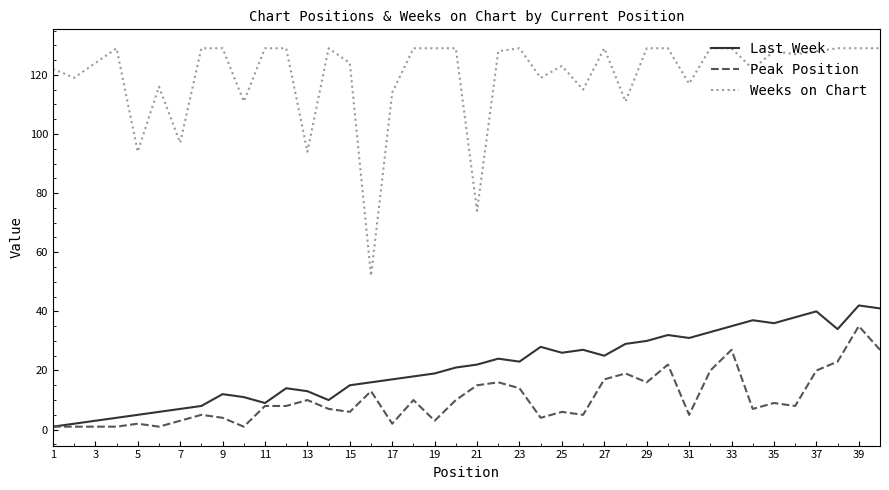

How many series are shown in this chart?

3